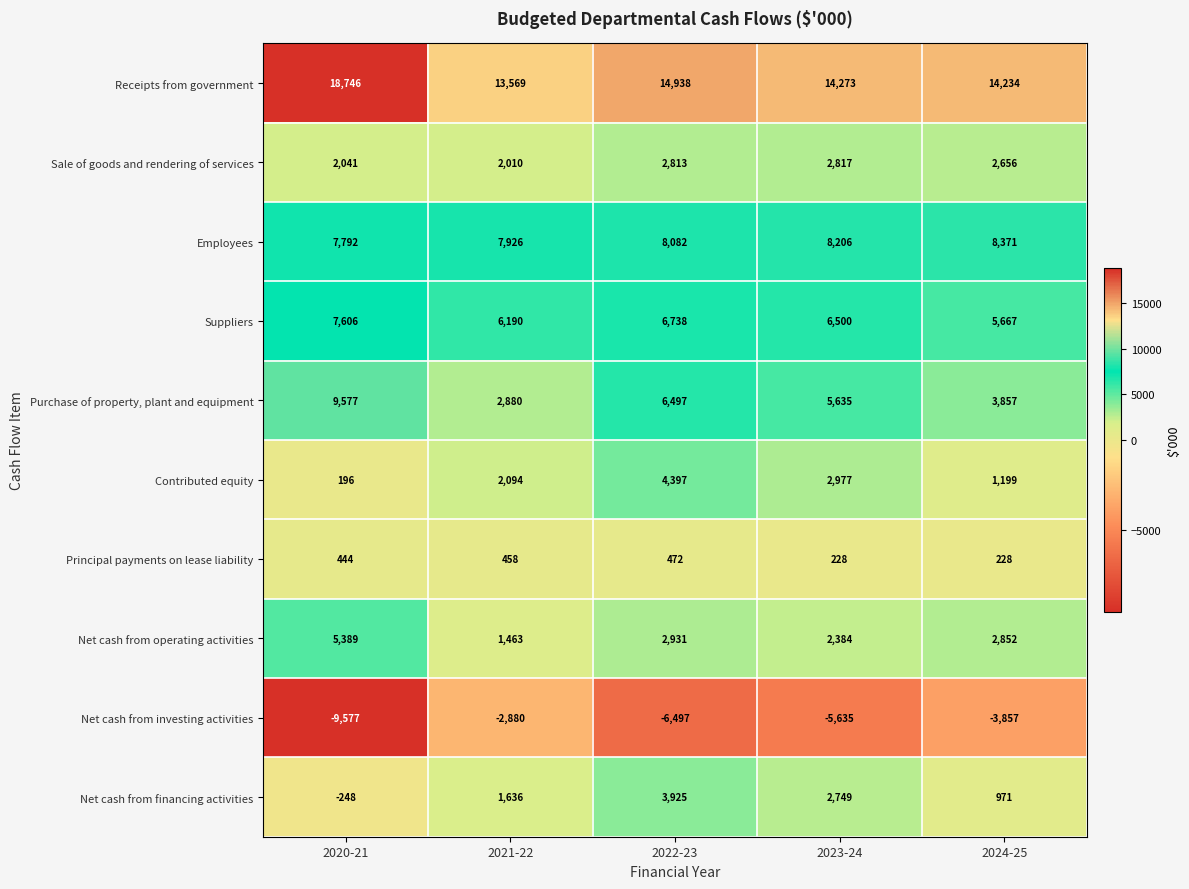

Which series has the largest total across all categories?

Receipts from government